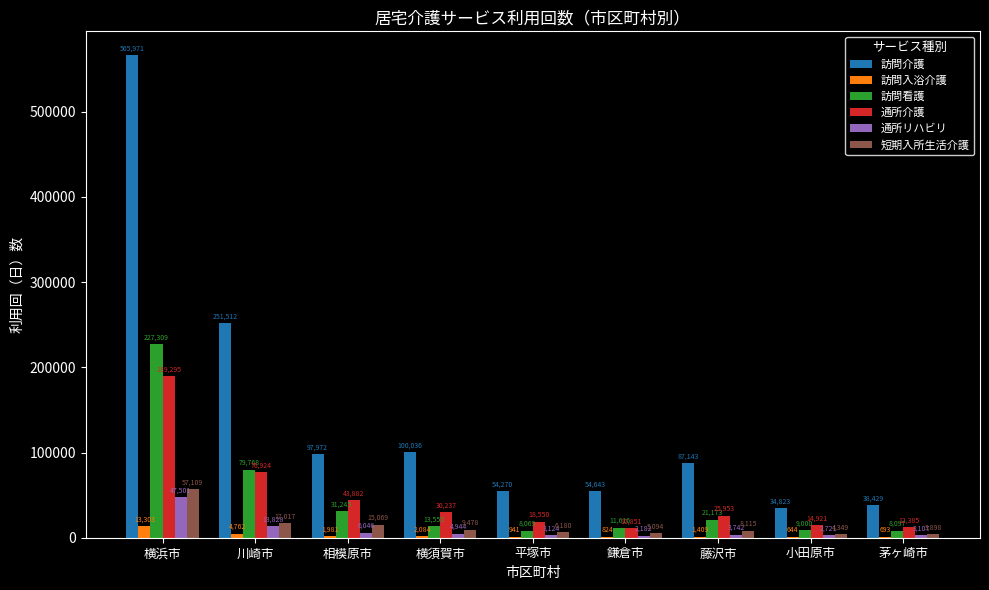

What is the maximum value shown in the chart?

565971